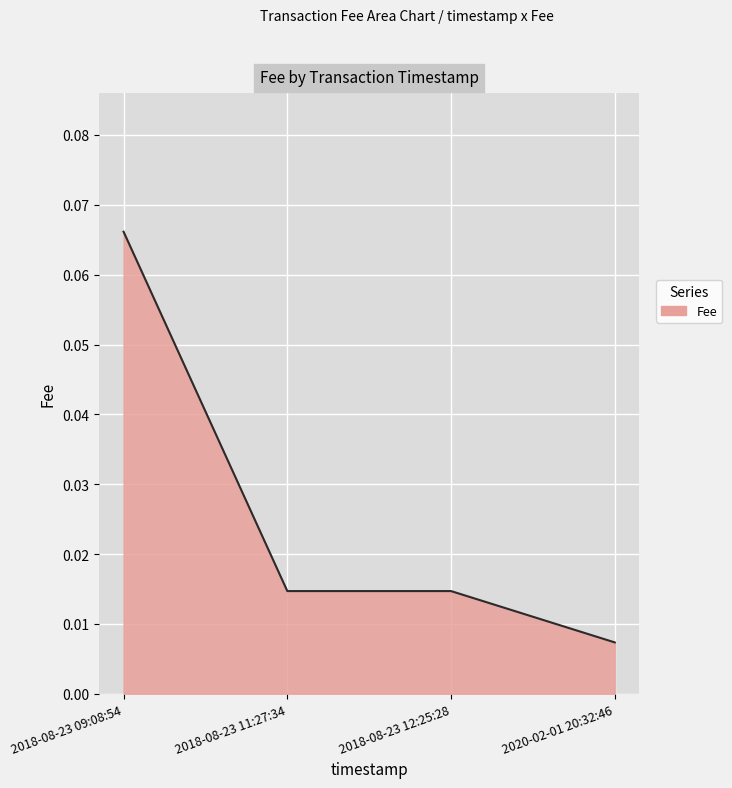

The chart shows a value of 0.0 at 2018-08-23 09:08:54. True or false?

False